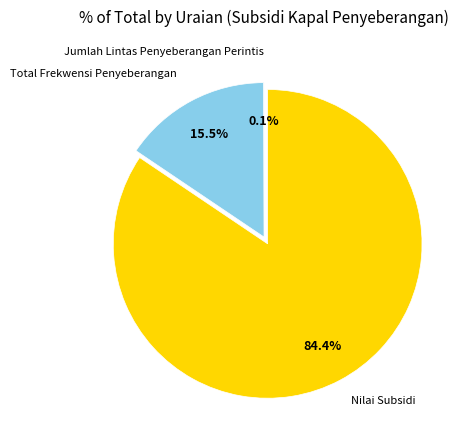

Is there a majority slice in this chart?

Yes